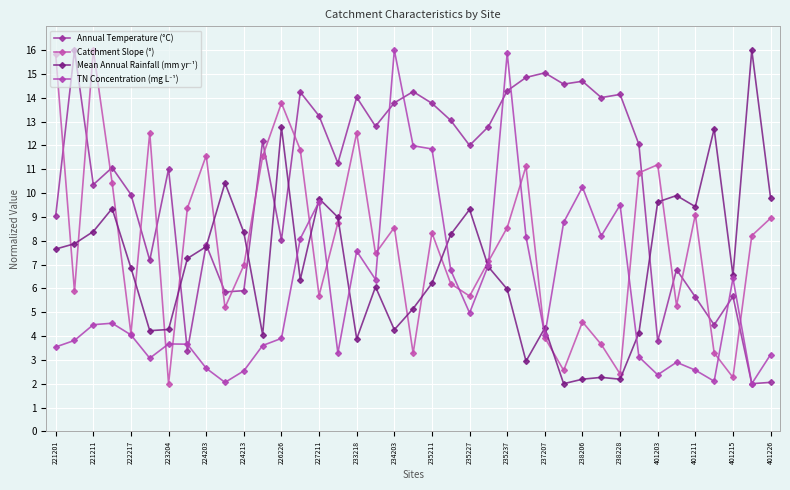

What is the difference between the maximum and minimum values in the TN Concentration (mg L⁻¹) series?

14.0